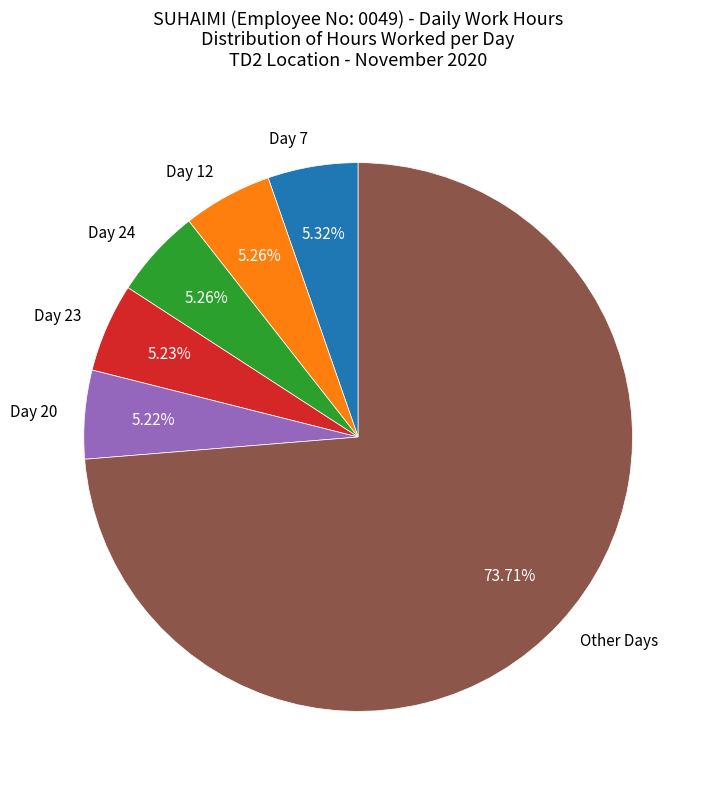

Approximately how many times larger is the value at Day 7 compared to Day 24?

1.0